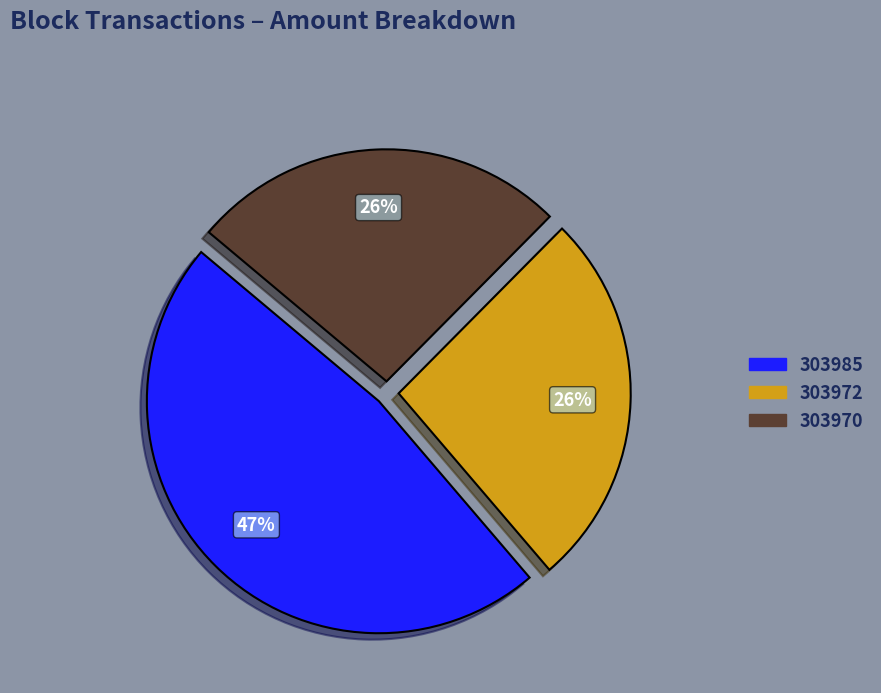

Is there any slice that represents more than half of the pie?

No